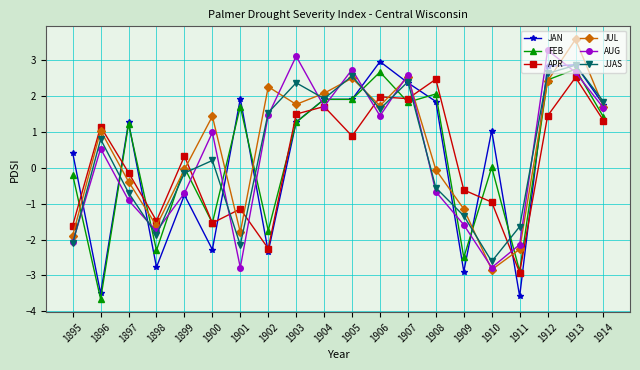

At how many categories does at least one series exceed -2?

20